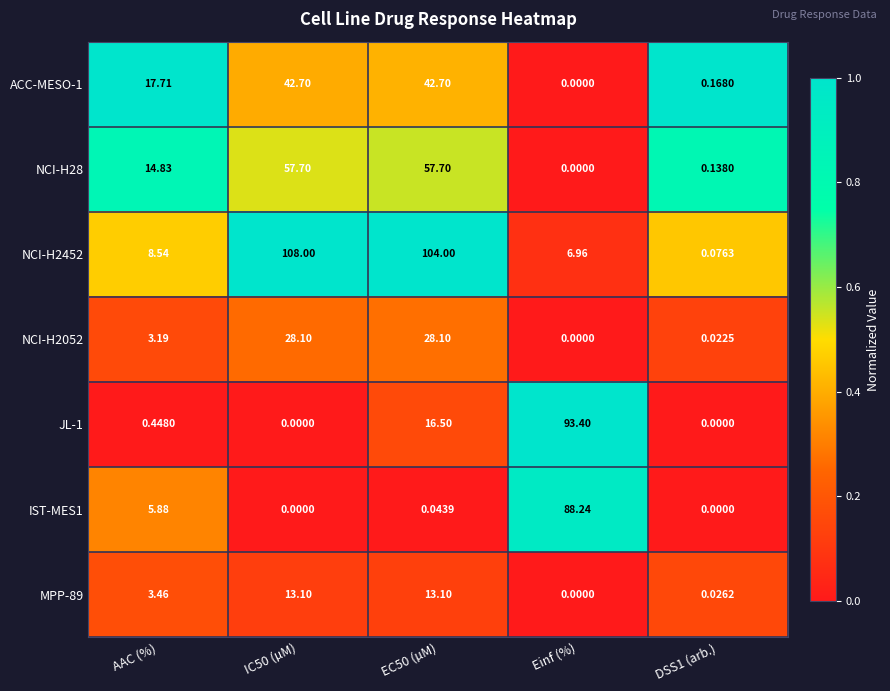

Where does the NCI-H28 series first go above 14?

AAC (%)